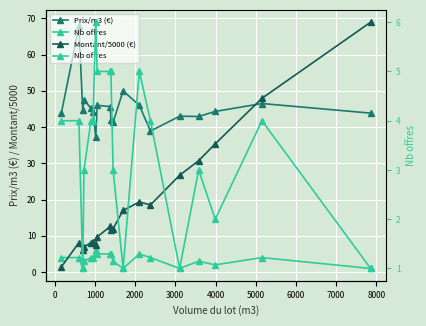

What is the lowest value of the Nb offres series?

1.0